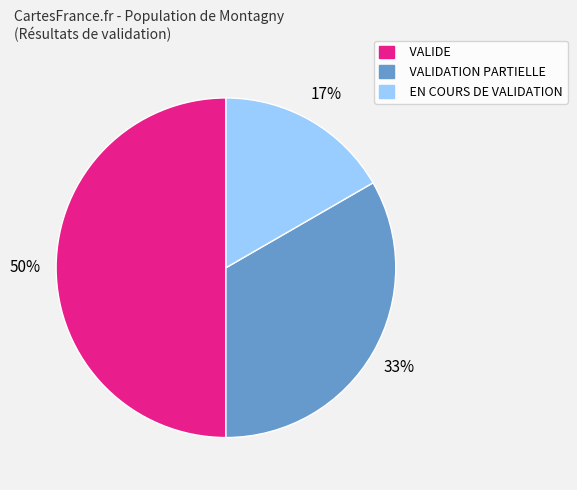

Which has a higher value, VALIDE or VALIDATION PARTIELLE?

VALIDE